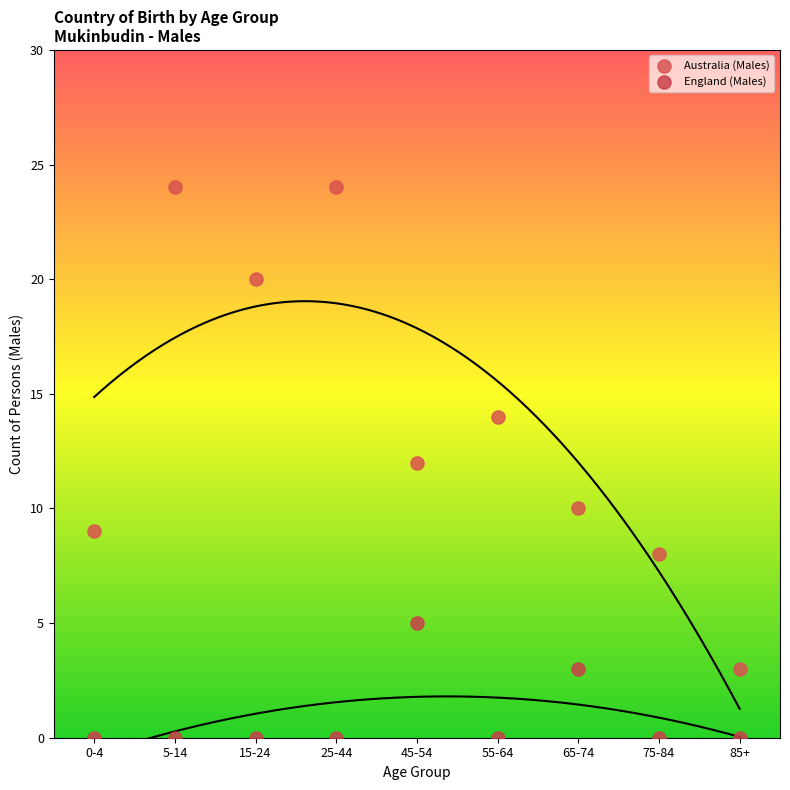

Across all data points, what is the range of Y values (max minus min)?

24